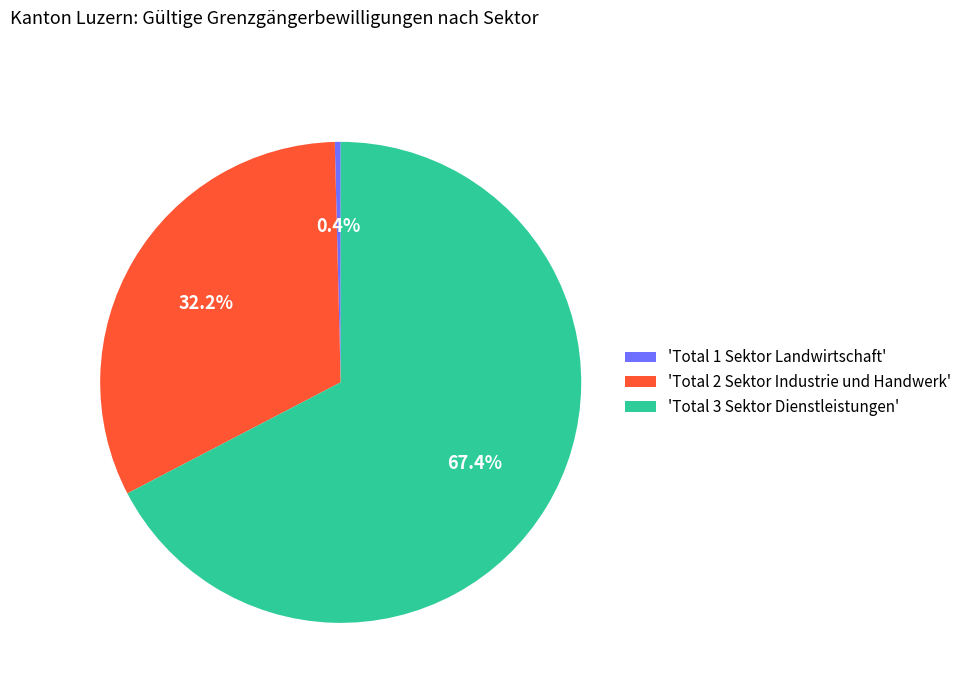

Count the number of slices in the pie.

3